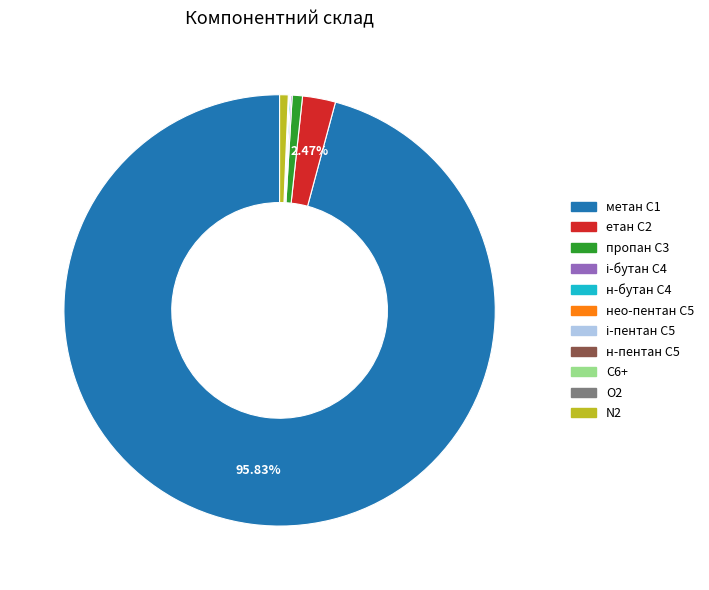

Is there a majority slice in this chart?

Yes